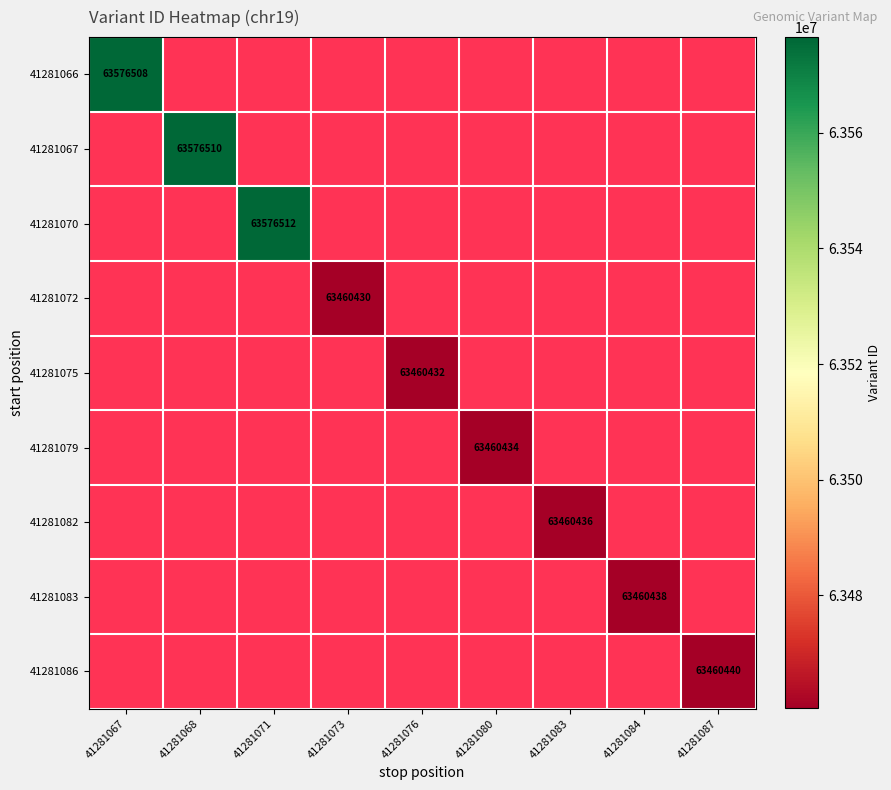

The value of 41281067 at 41281068 is 63576510. True or false?

True